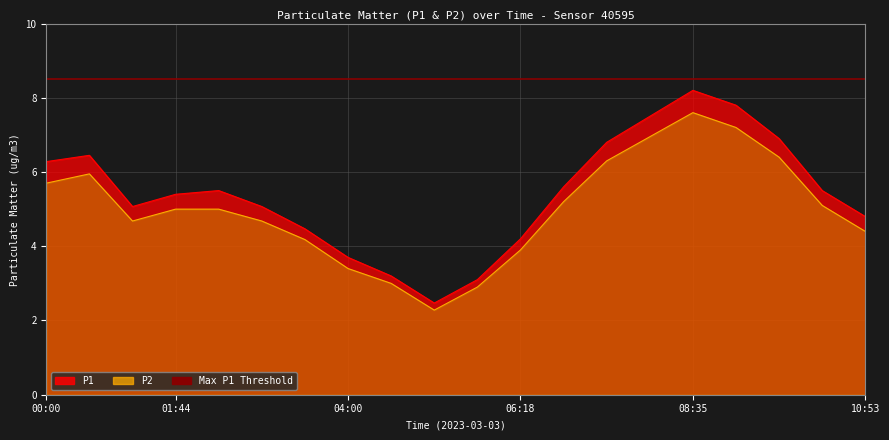

True or false: P1 and P2 intersect in this chart.

False